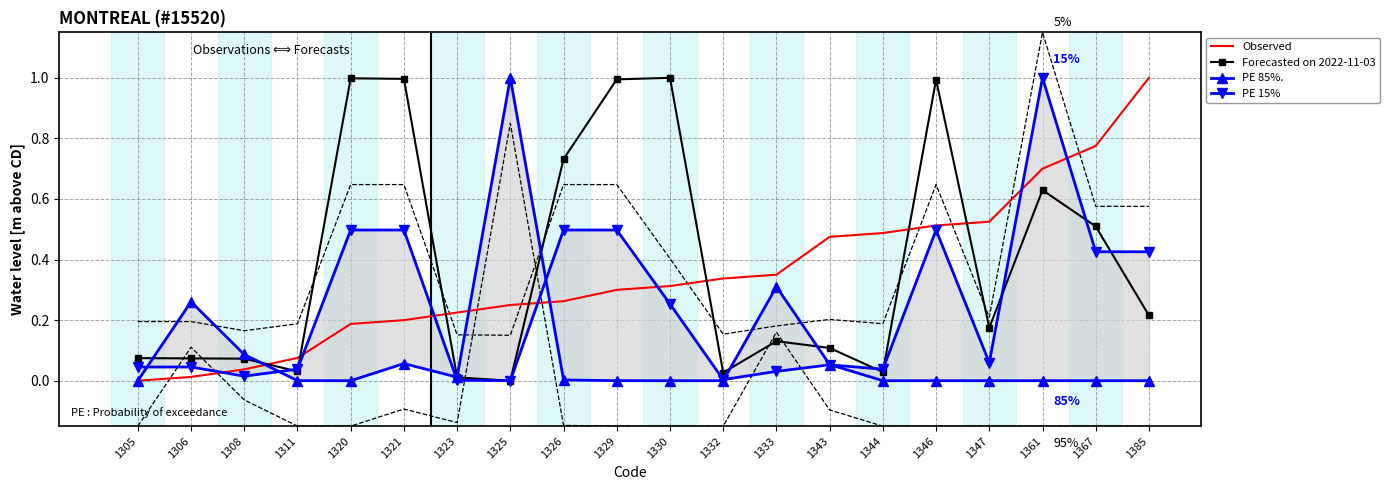

How many series are shown in this chart?

4